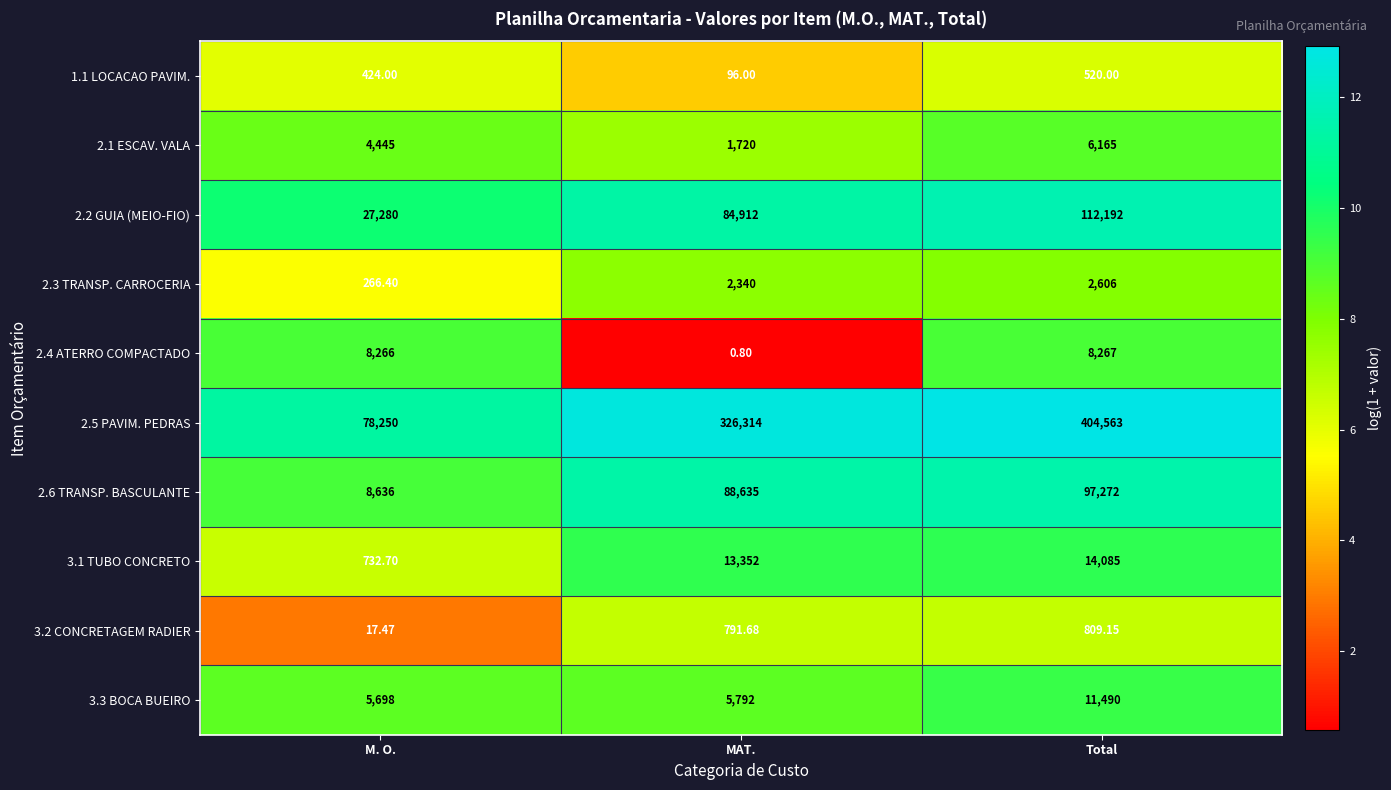

How many categories are shown in the chart?

3